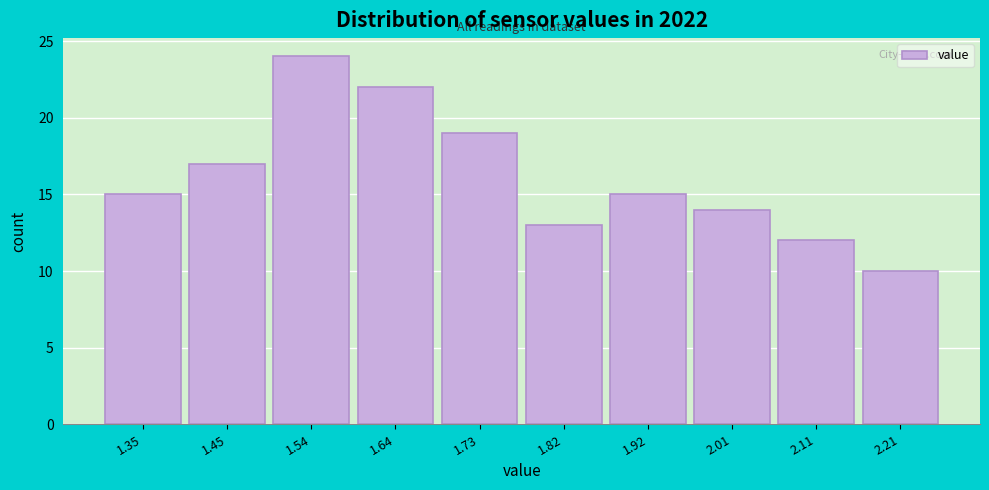

Reading left to right, transcribe all the data shown in this chart.

1.35=15	1.45=17	1.54=24	1.64=22	1.73=19	1.82=13	1.92=15	2.01=14	2.11=12	2.21=10